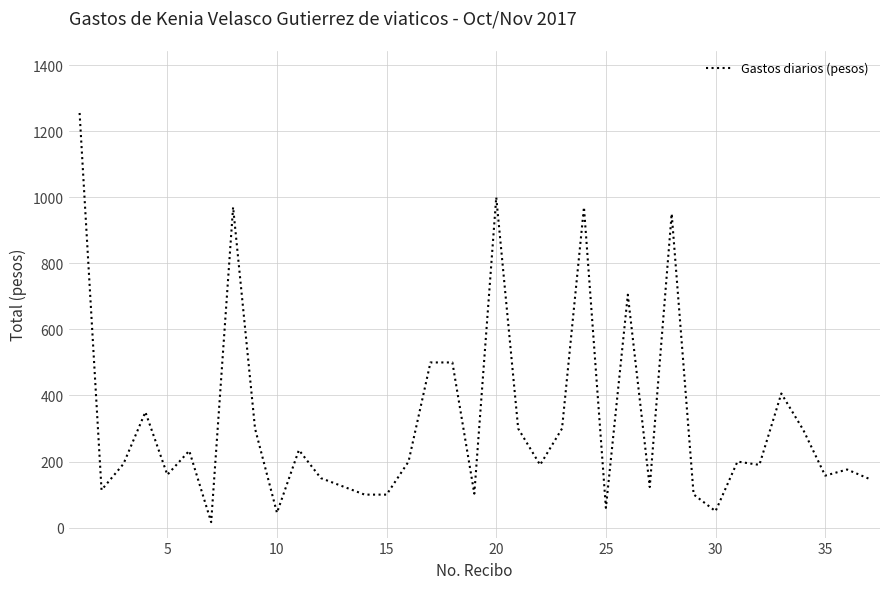

What is the maximum value shown in the chart?

1255.0